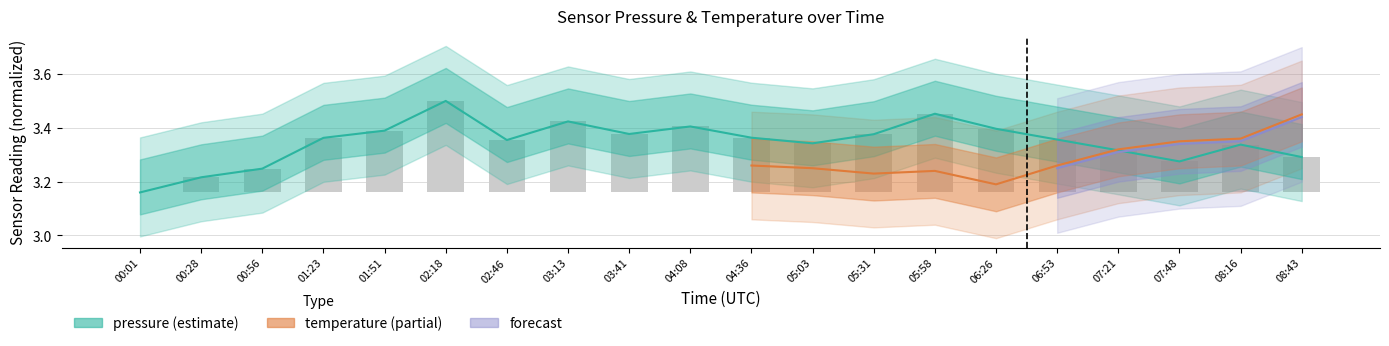

The value at 04:36 is 3.4. True or false?

True